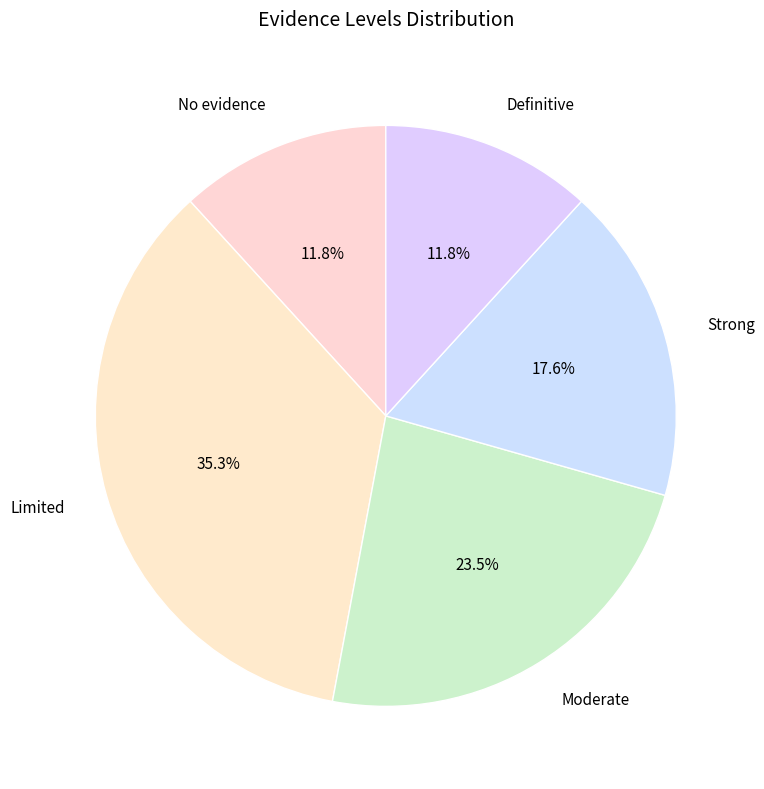

How many segments does this pie chart have?

5